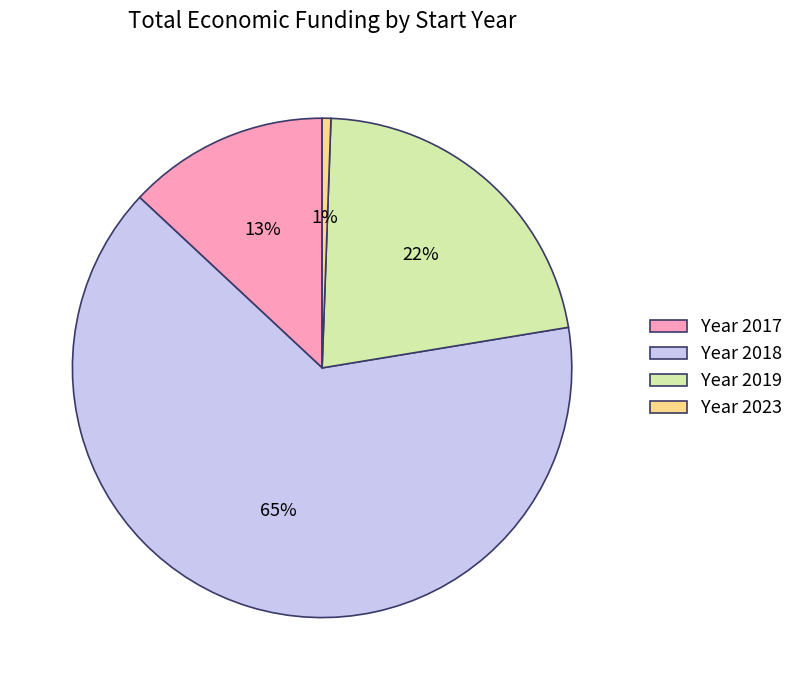

Is there any slice that represents more than half of the pie?

Yes